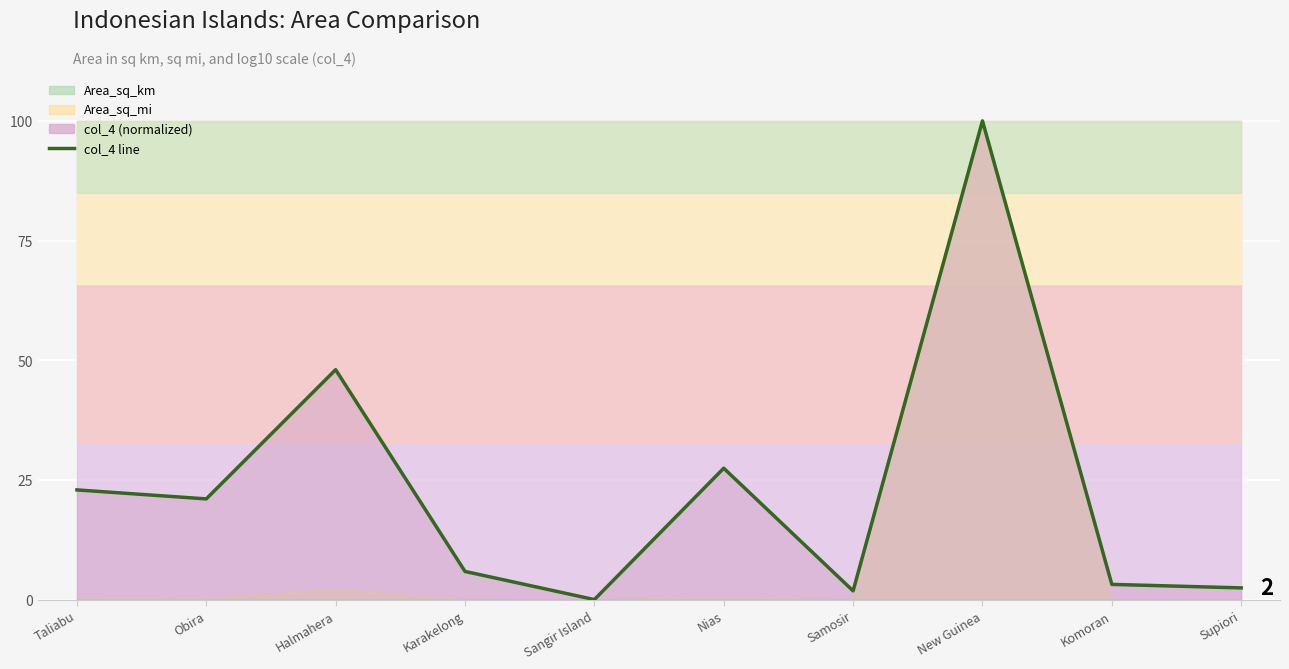

List the labels in order of value, largest first.

New Guinea, Halmahera, Nias, Taliabu, Obira, Karakelong, Komoran, Supiori, Samosir, Sangir Island